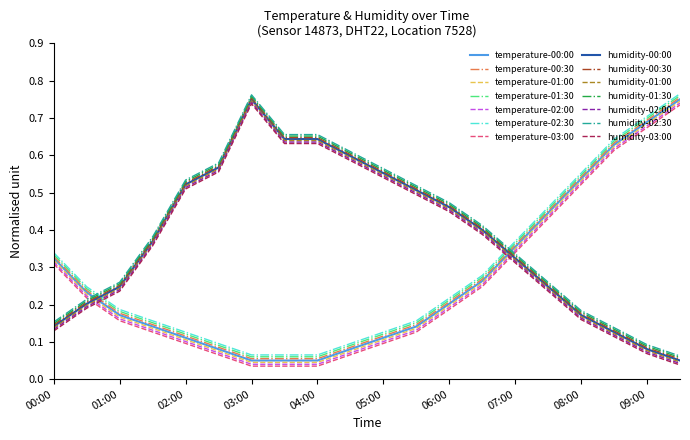

True or false: temperature-01:30 and temperature-00:00 intersect in this chart.

False